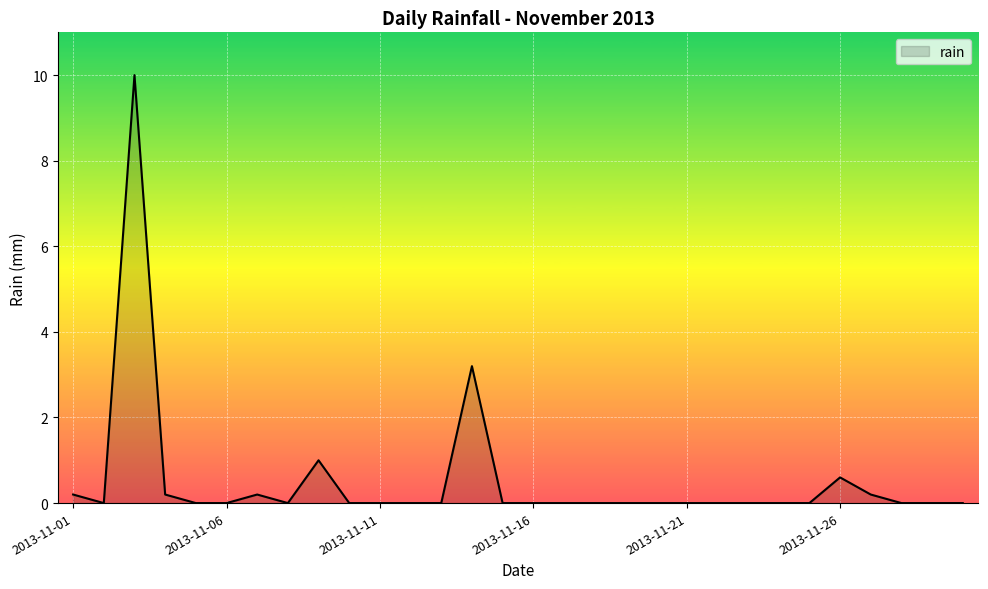

What is the greatest value displayed?

10.0